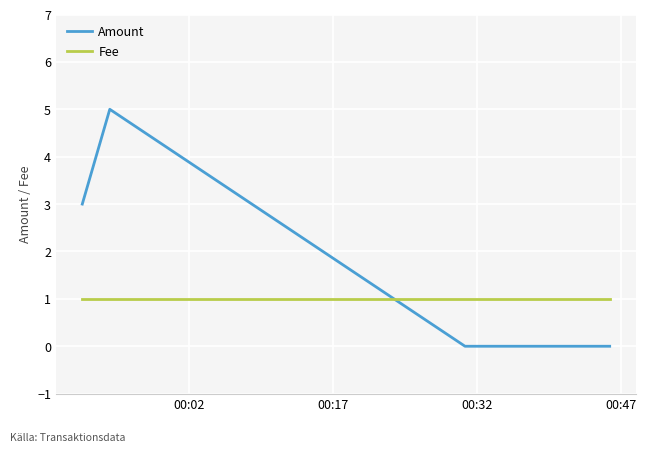

How many intersections are there between Fee and Amount?

1